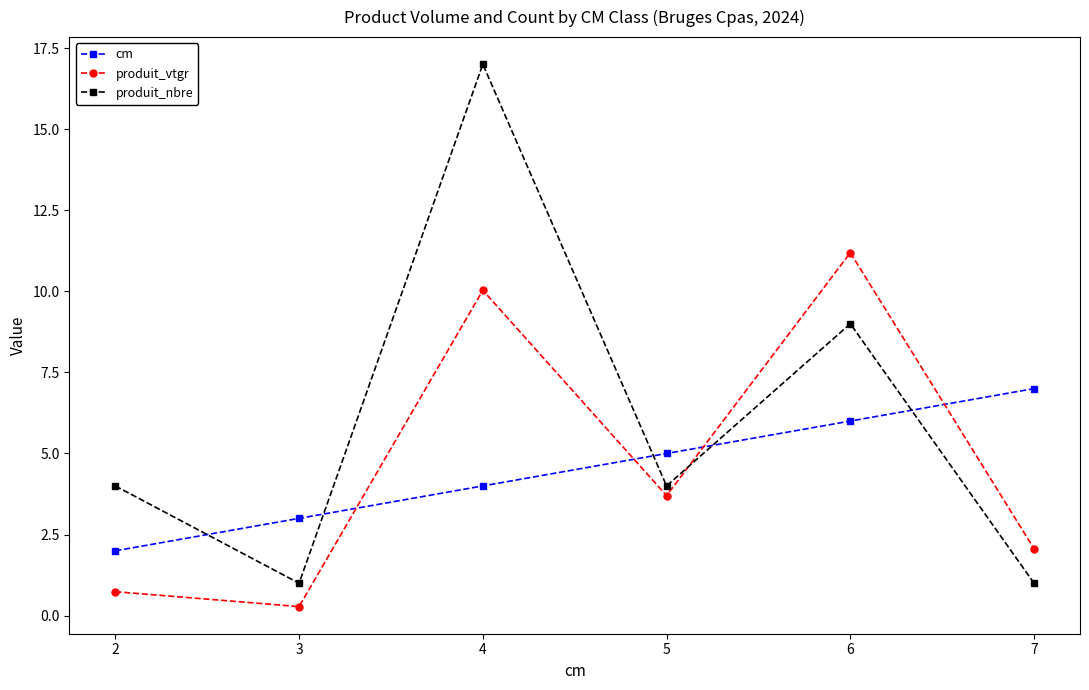

Reading left to right, what are all the values shown in this chart?

cm: 2.0	3.0	4.0	5.0	6.0	7.0
produit_vtgr: 0.7	0.3	10.0	3.7	11.2	2.1
produit_nbre: 4.0	1.0	17.0	4.0	9.0	1.0